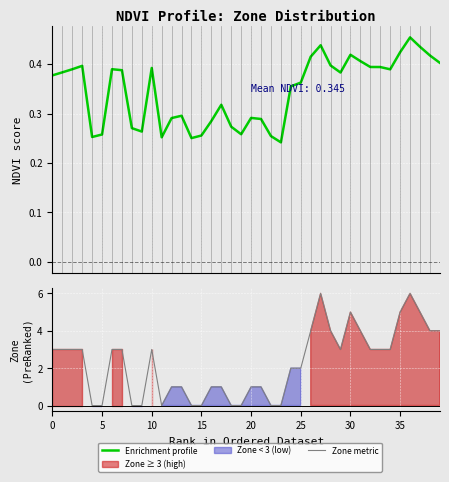

Rank the series by their average value, from lowest to highest.

Enrichment profile, Zone metric